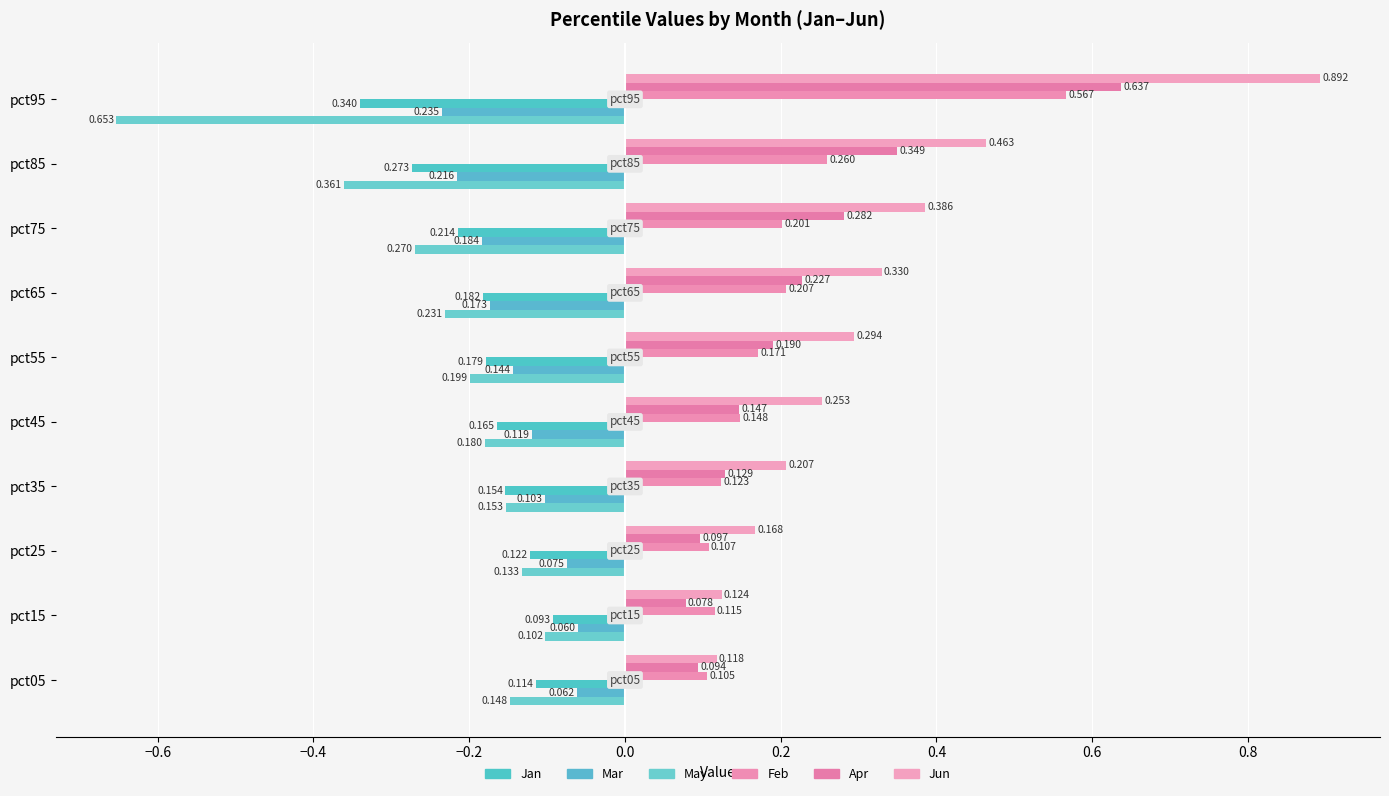

What is the smallest value displayed?

-0.7